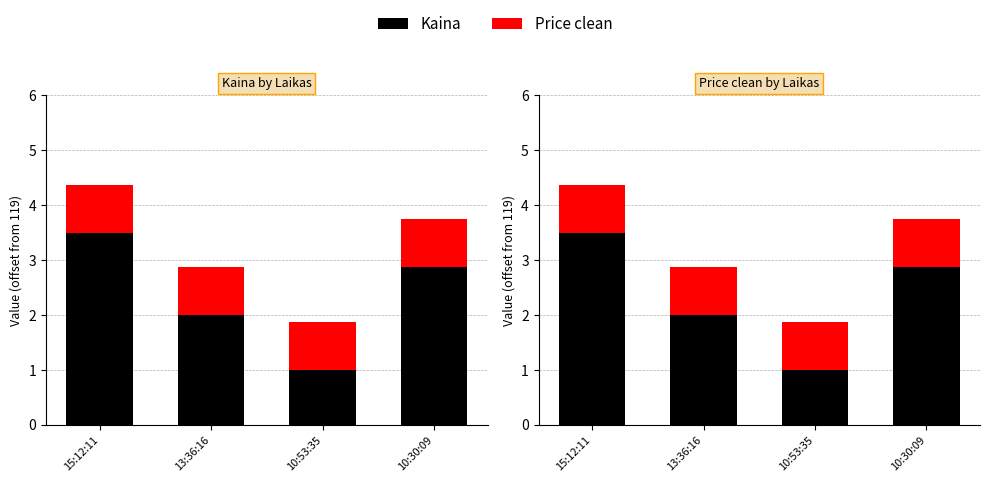

What is the value of the Price clean bar at the 2nd from the left?

0.9